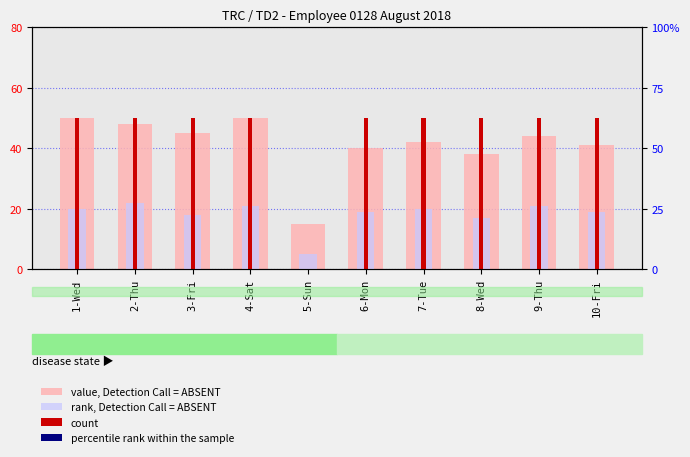

What is the sum of the value, Detection Call = ABSENT values at 10-Fri and 4-Sat?

91